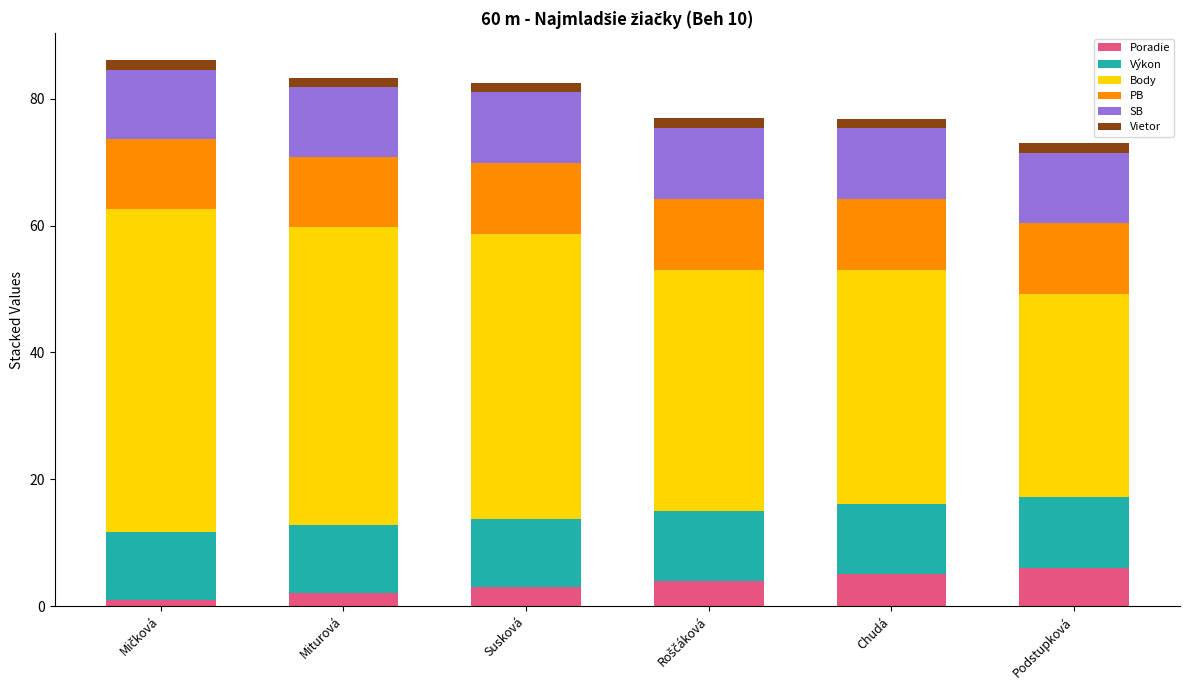

What is the difference between the second highest and second lowest values in the Poradie series?

3.0